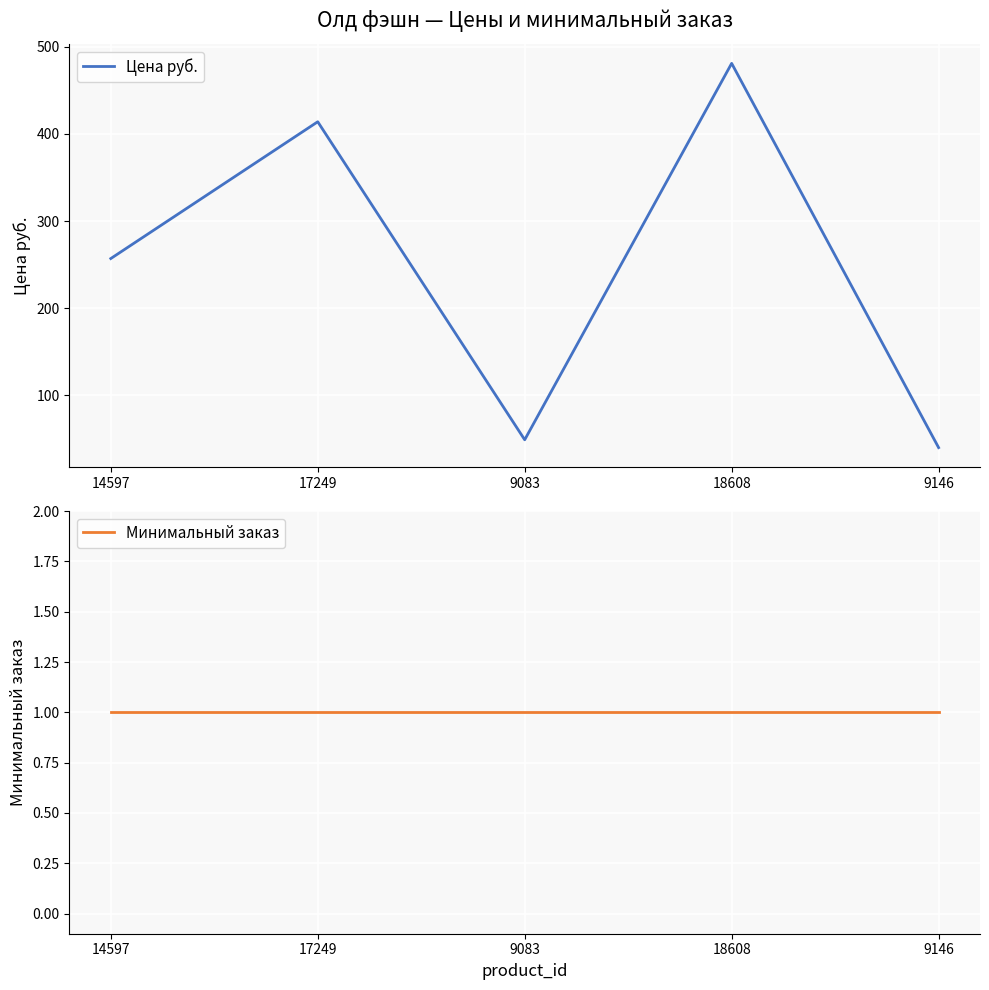

What value does the Минимальный заказ series have at 17249?

1